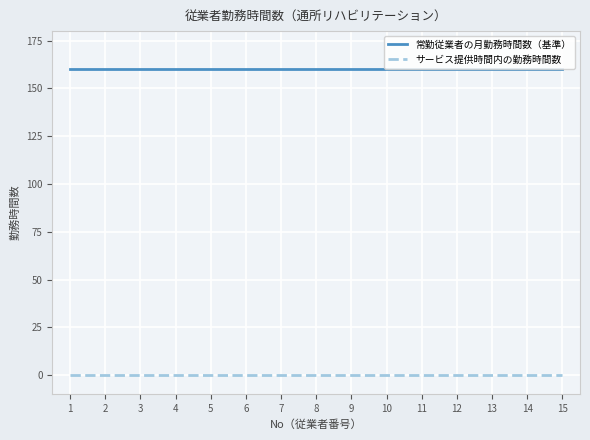

What are all the series names shown in the legend?

常勤従業者の月勤務時間数（基準）, サービス提供時間内の勤務時間数